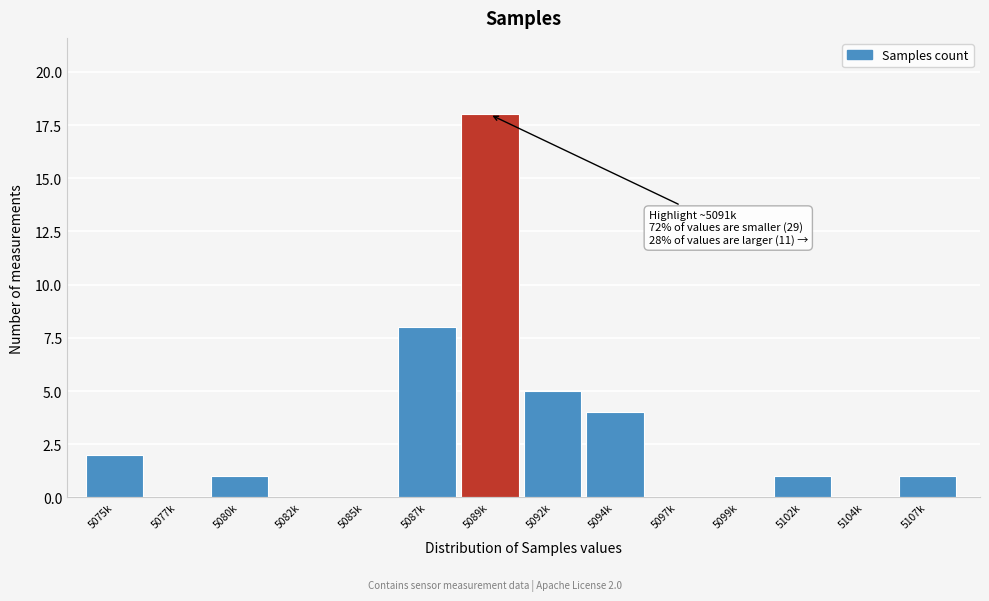

Reading left to right, transcribe all the data shown in this chart.

5075k=2	5077k=0	5080k=1	5082k=0	5085k=0	5087k=8	5089k=18	5092k=5	5094k=4	5097k=0	5099k=0	5102k=1	5104k=0	5107k=1